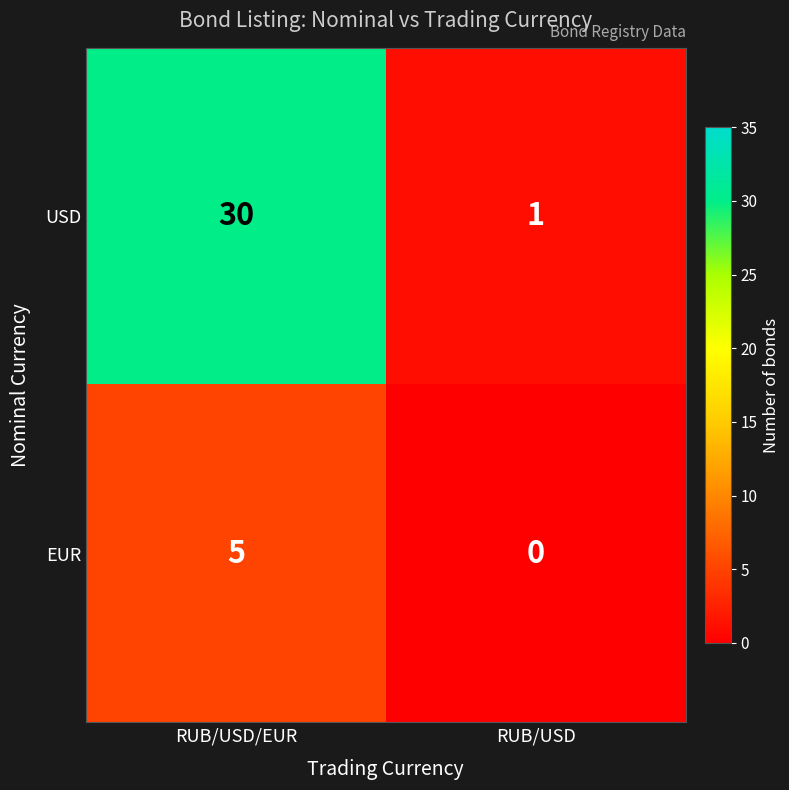

The USD series shows 30 at RUB/USD/EUR. True or false?

True